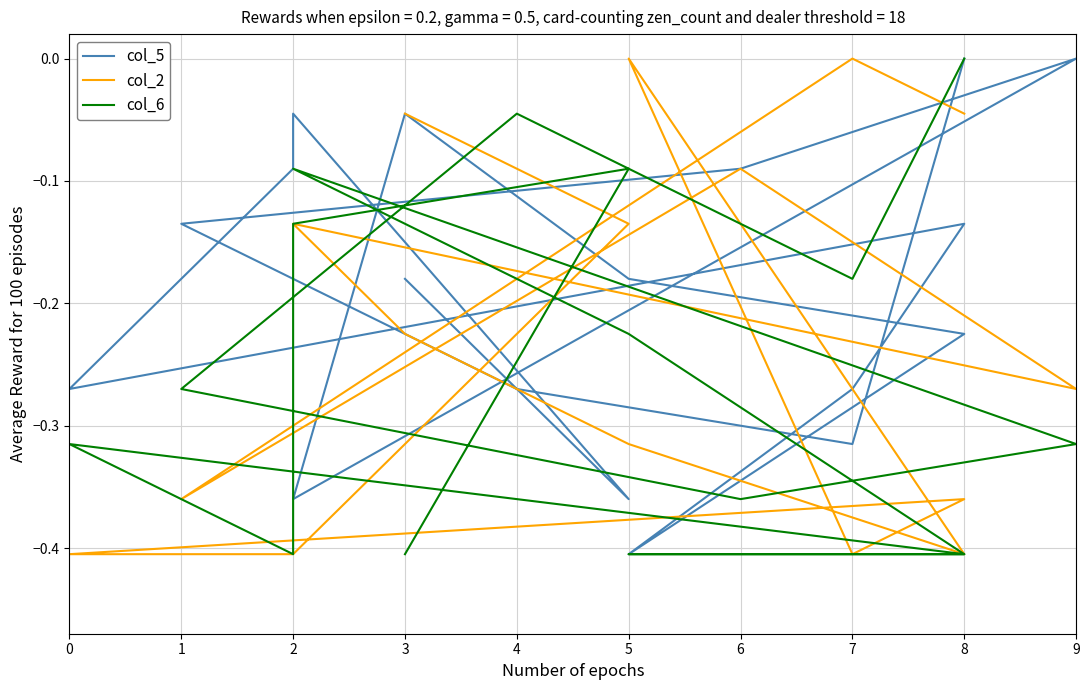

Which category has the highest value in the col_2 series?

5